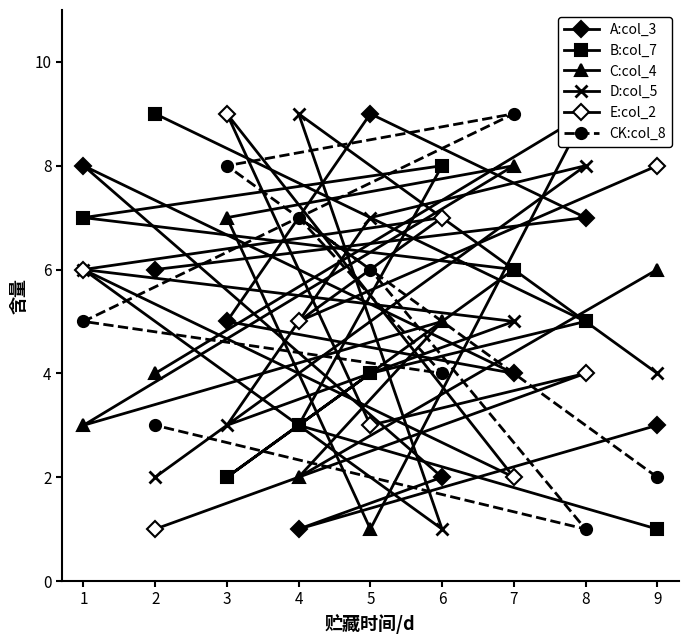

How many data points in D:col_5 are less than 5?

4